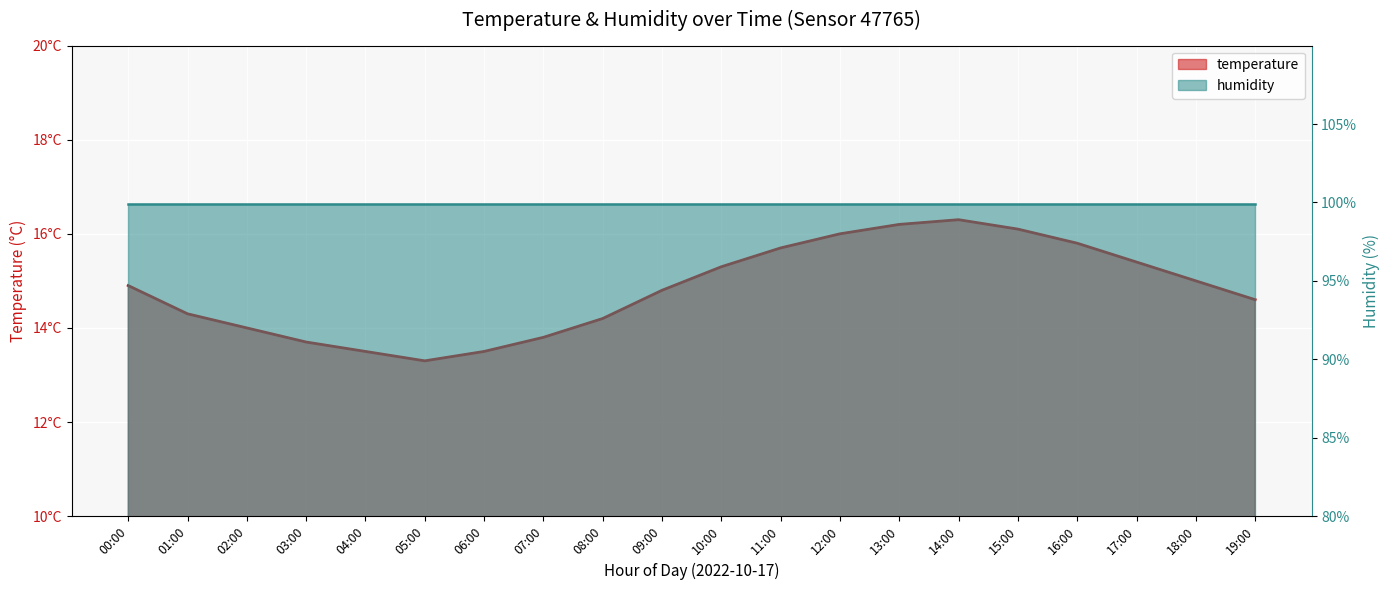

What is the ratio of the value at 19:00 to the value at 13:00?

0.9